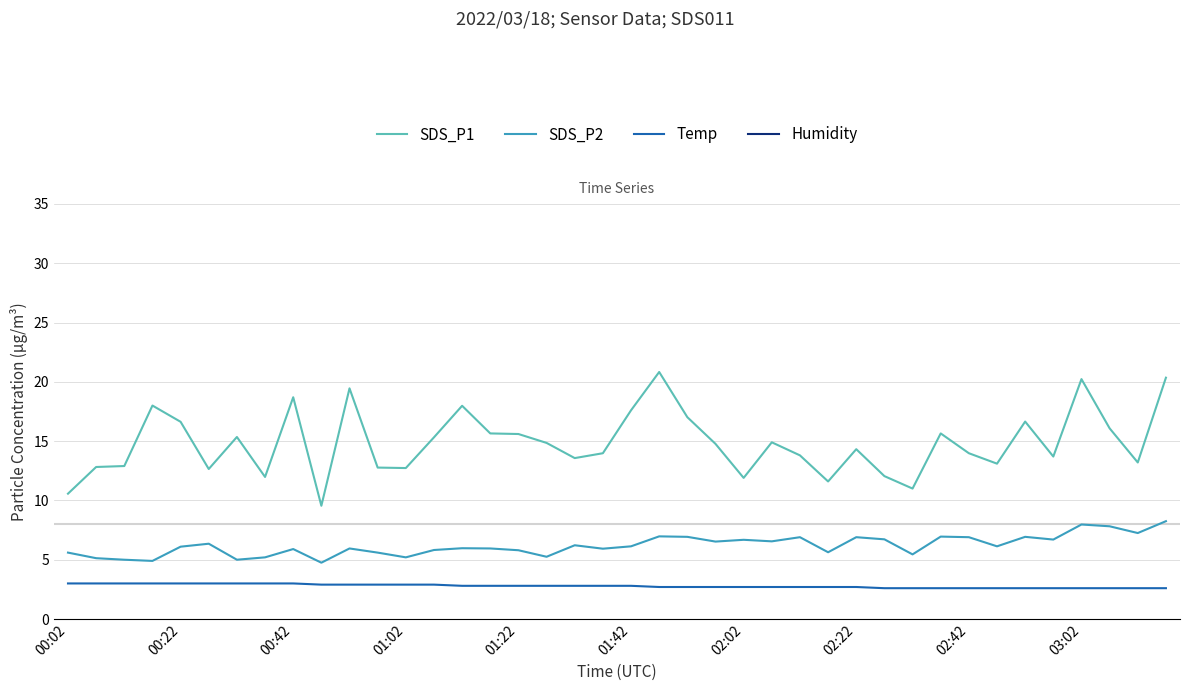

How many lines are shown in the chart?

4